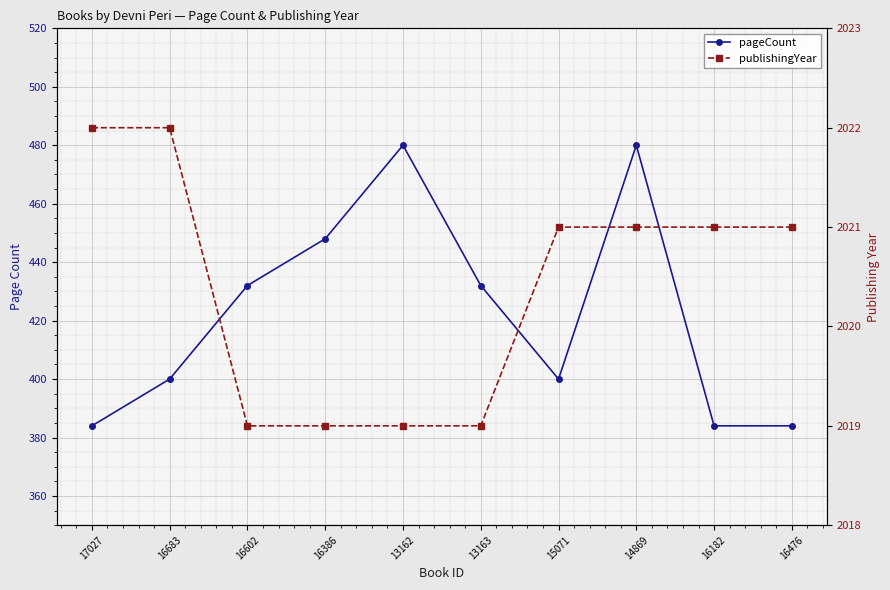

How many values in the publishingYear series are below 2021?

4